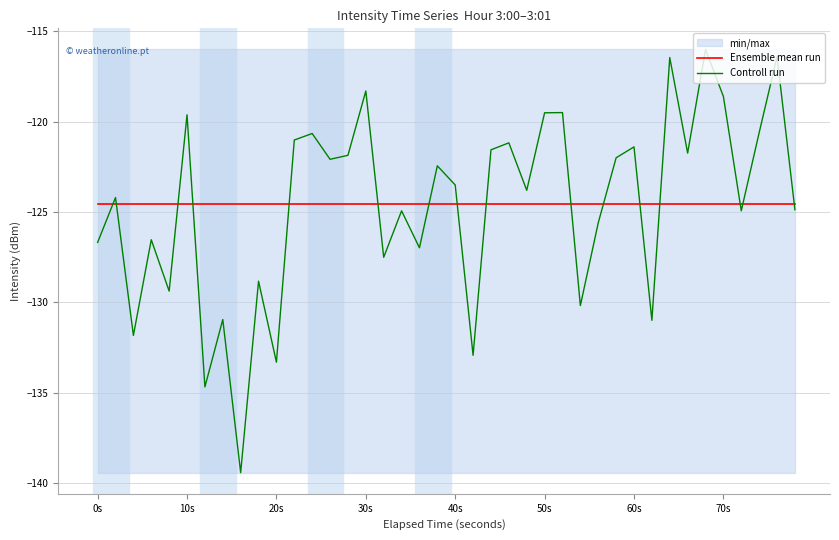

What is the average value of the Controll run series?

-124.6